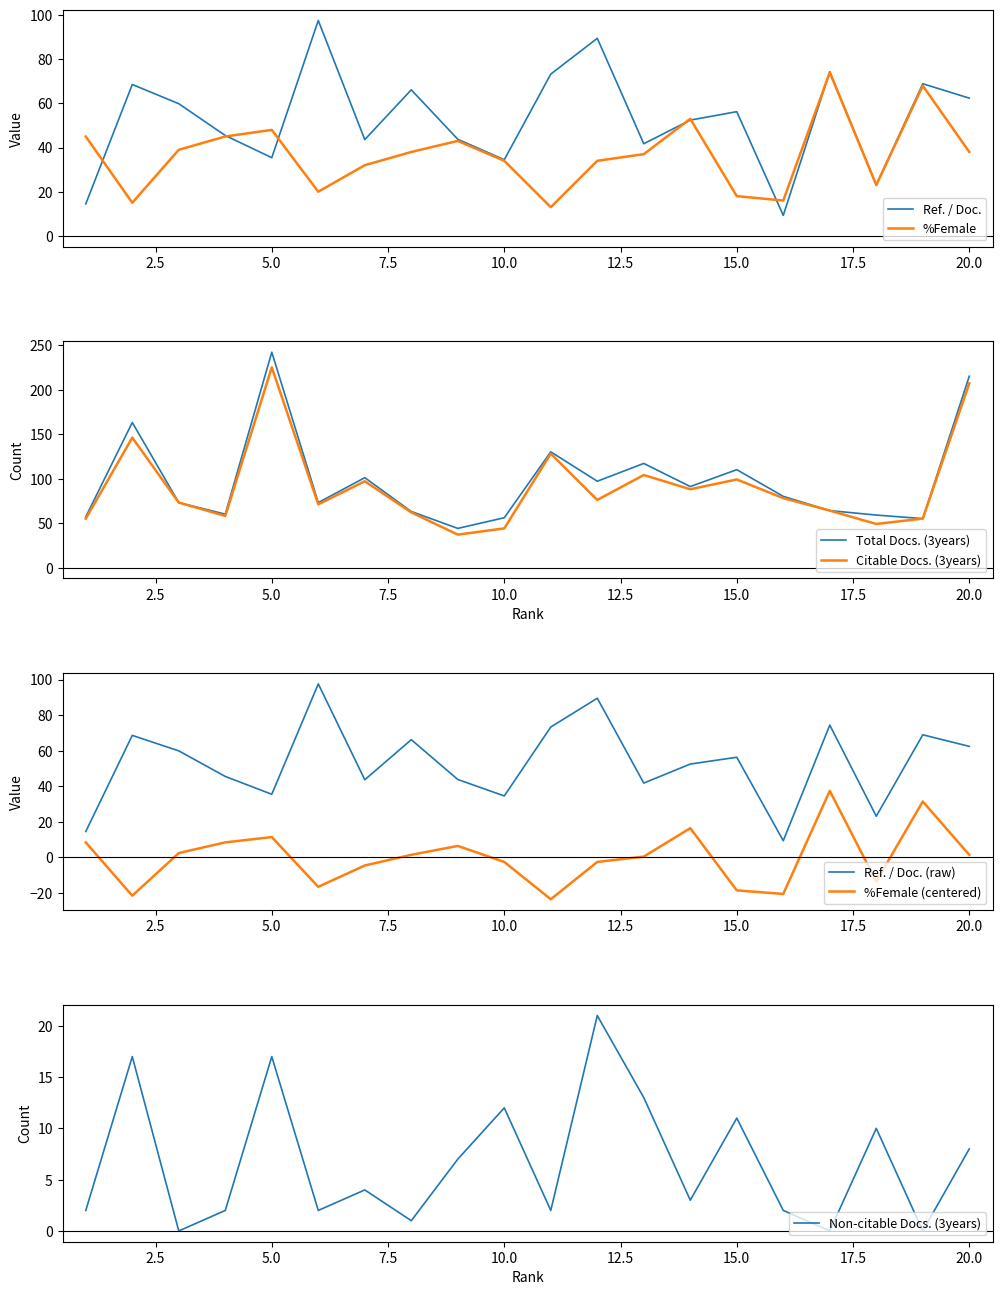

What is the highest value of the Ref. / Doc. series?

97.5